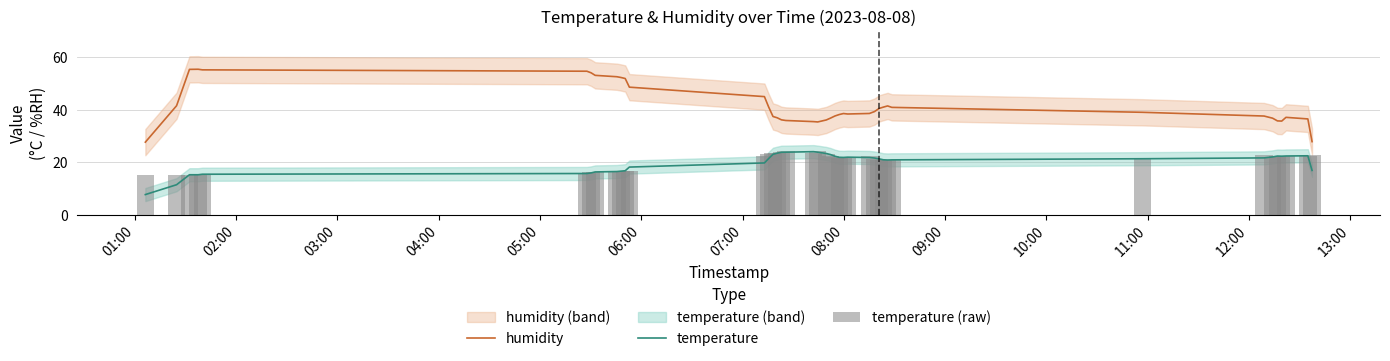

True or false: temperature and humidity intersect in this chart.

False